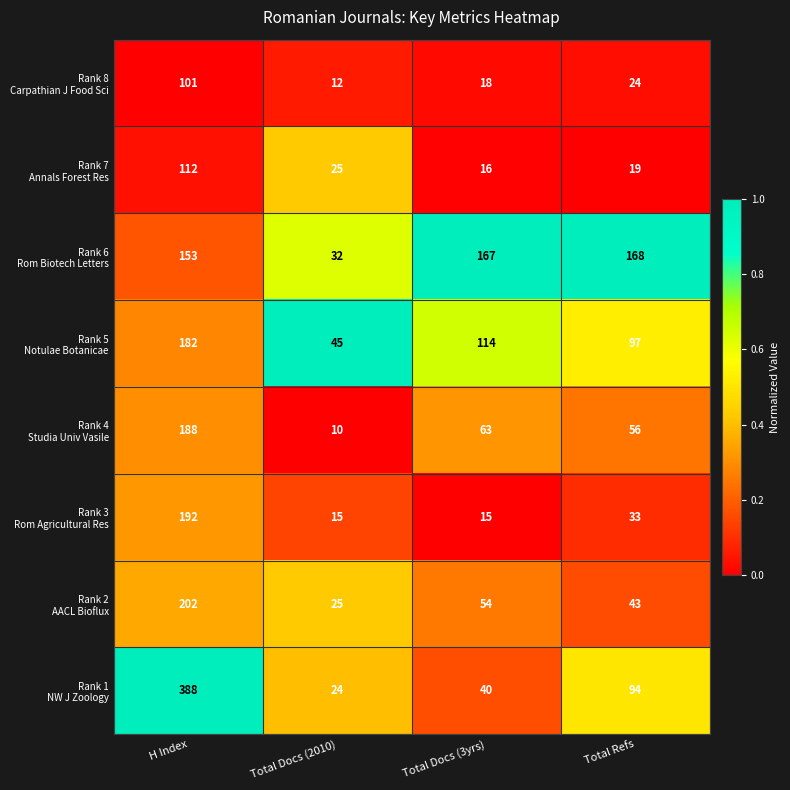

Which label corresponds to the largest value in the chart?

H Index